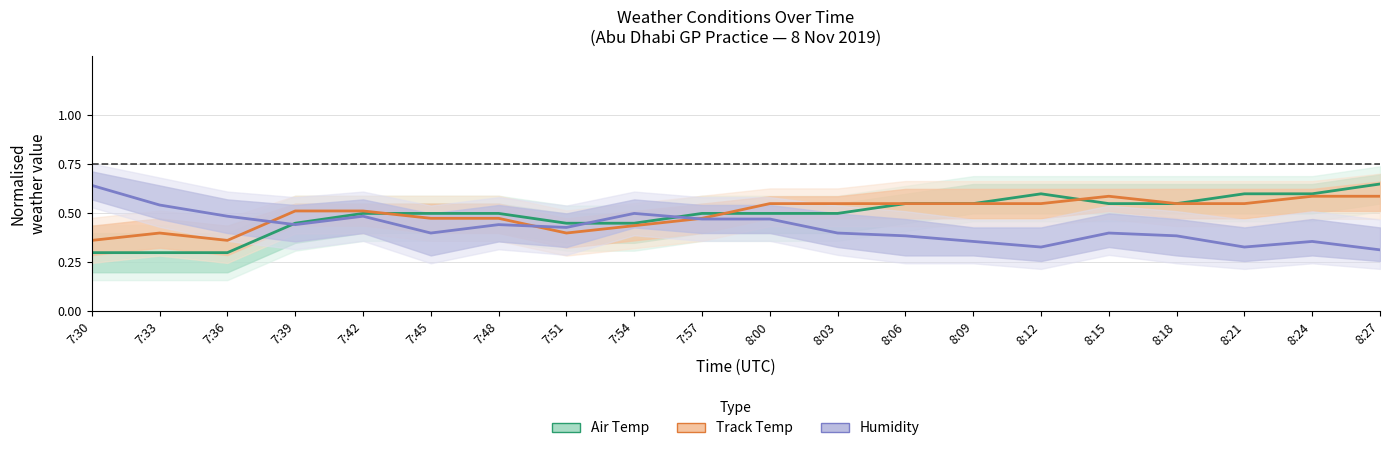

What is the label of the 9th point from the right?

8:03